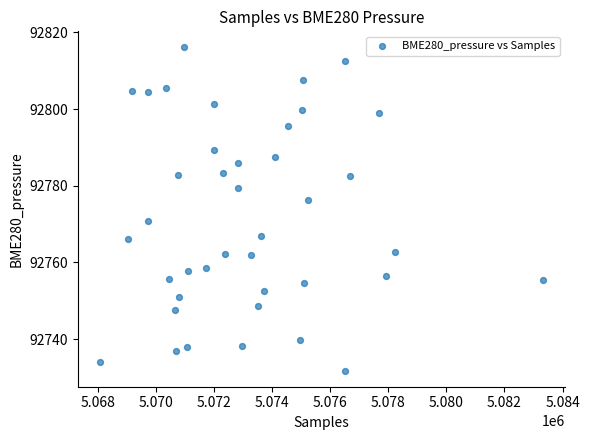

What Y value in the scatter plot is closest to 92773?

92770.9